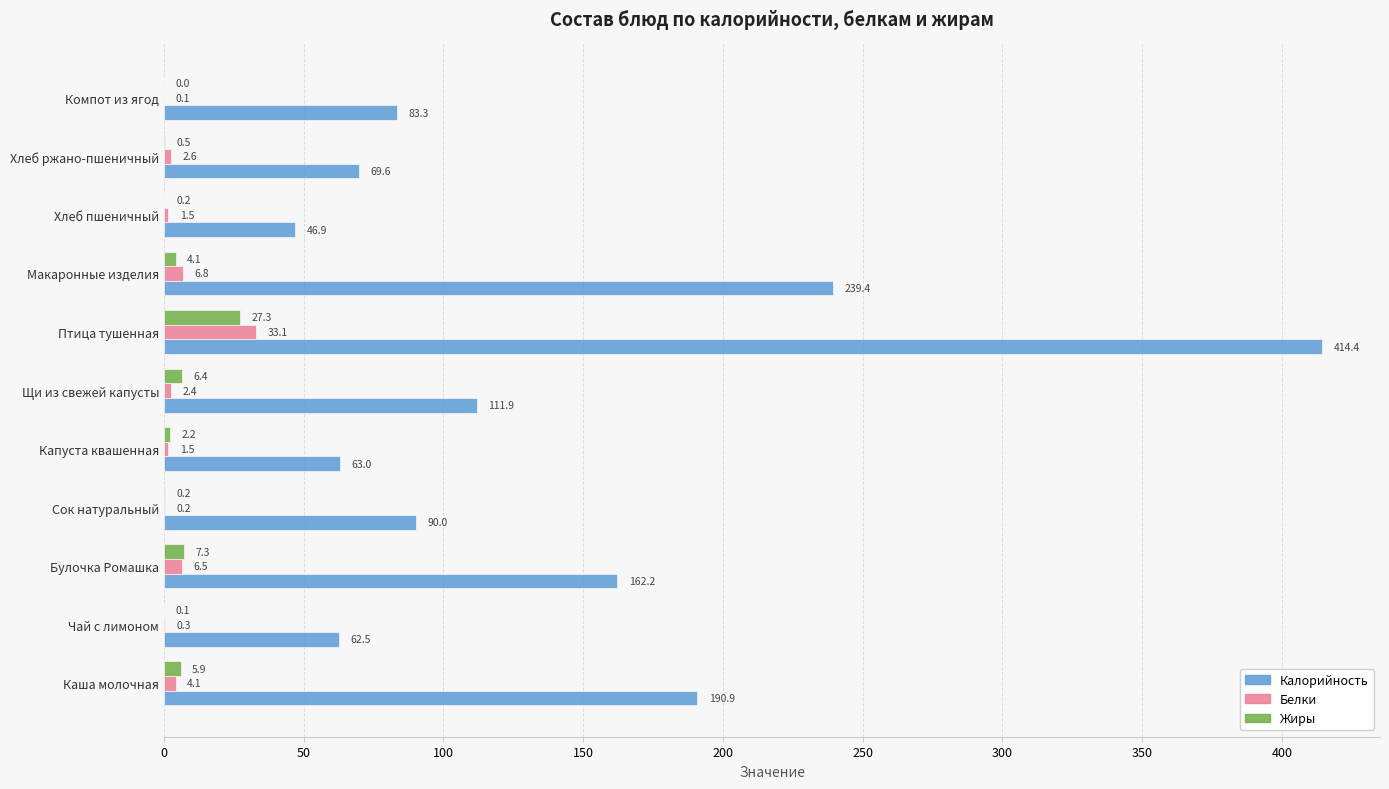

Is it true that Жиры equals 0.2 at Сок натуральный?

True